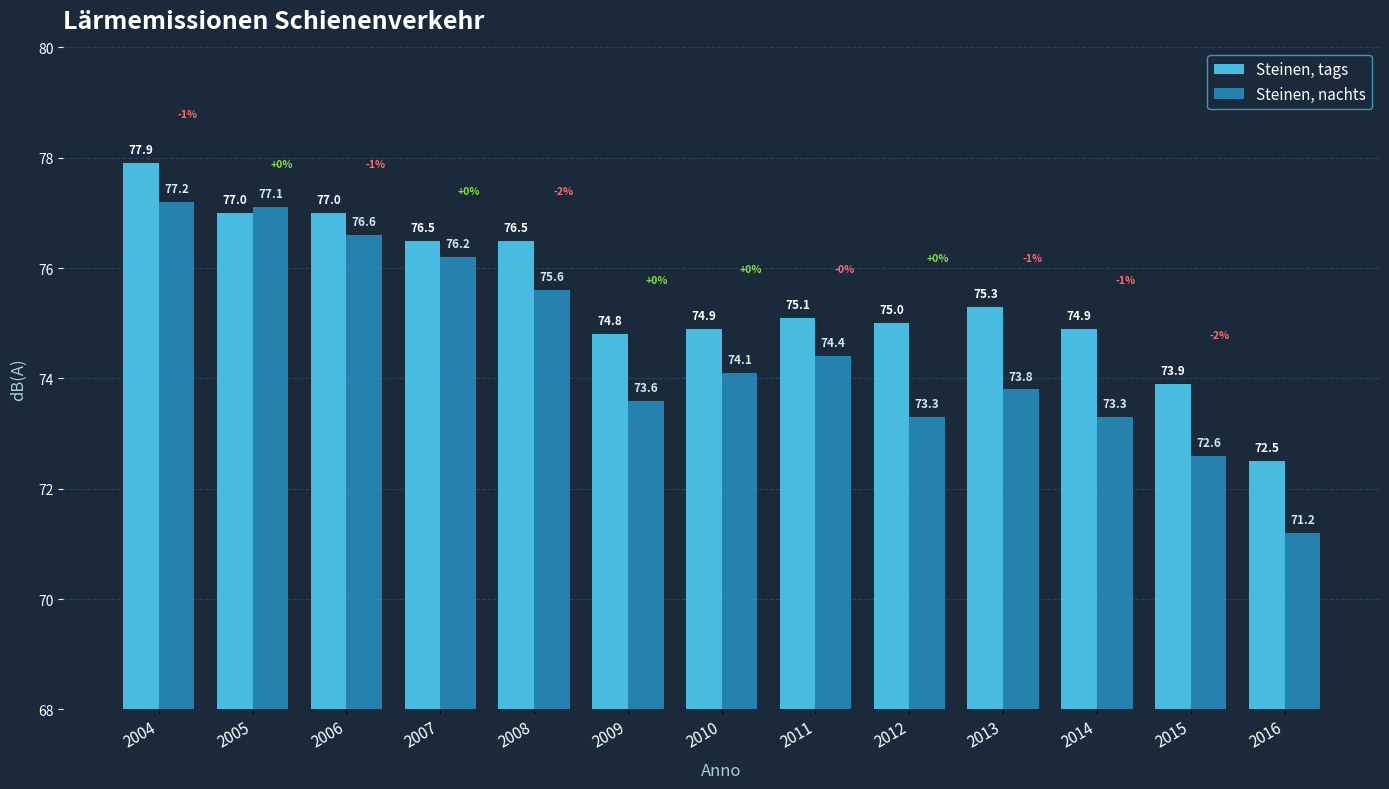

What value does the Steinen, nachts series have at 2008?

75.6